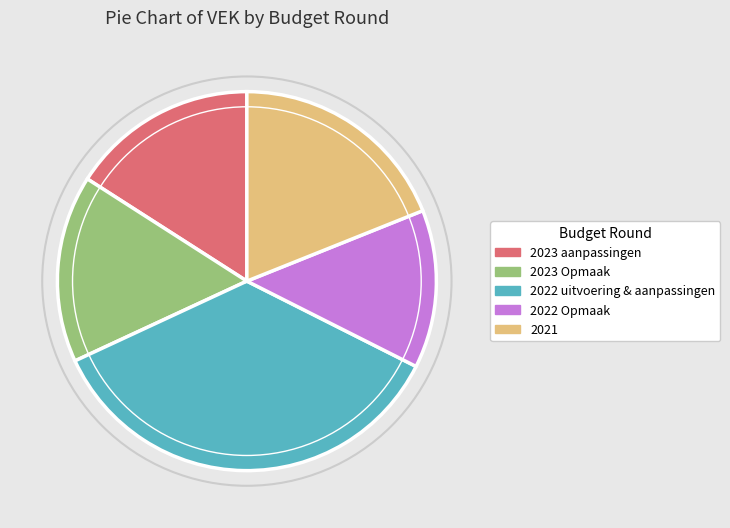

Is there any slice that represents more than half of the pie?

No